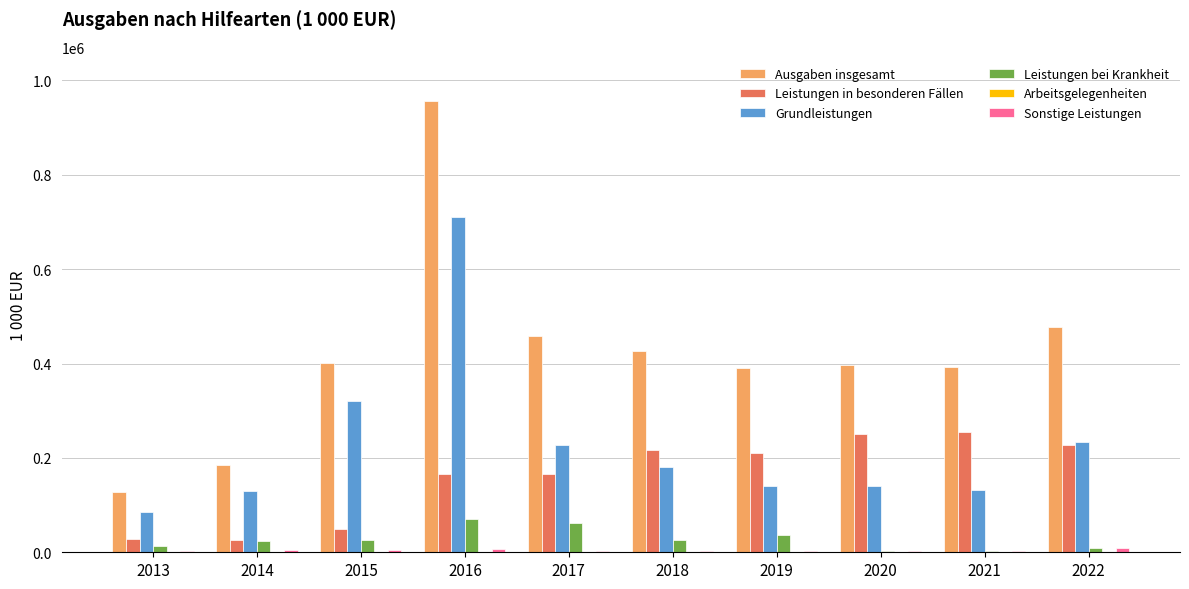

Between 2013 and 2016, which series saw the biggest shift?

Ausgaben insgesamt